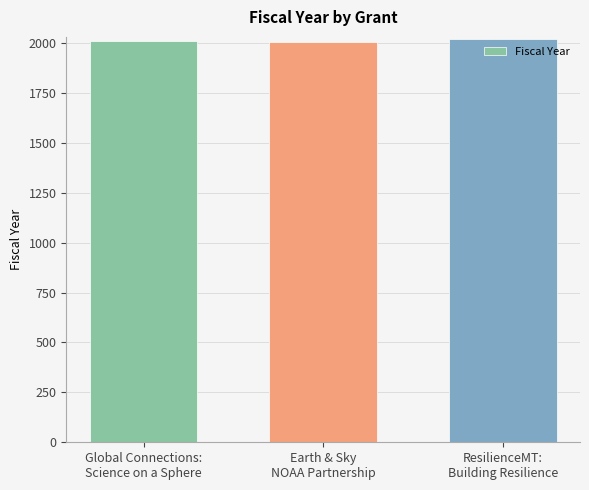

The chart shows a value of 968 at Global Connections:
Science on a Sphere. True or false?

False